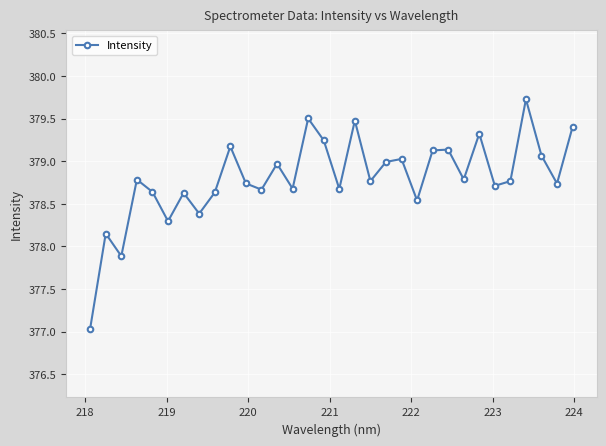

What is the average value?

378.8